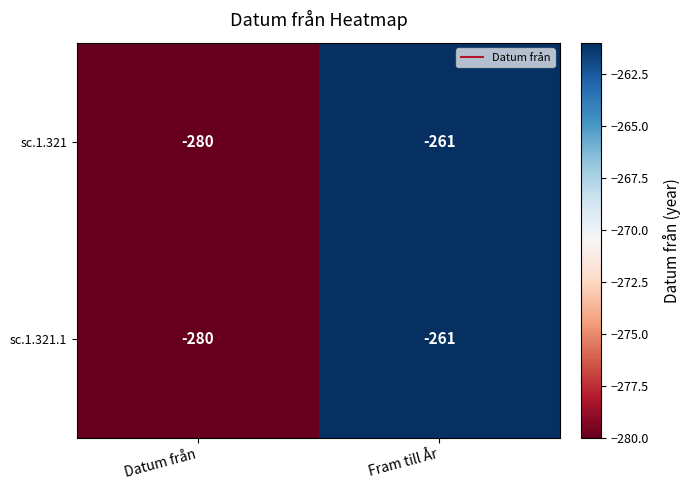

Which label corresponds to the largest value in the chart?

Fram till År